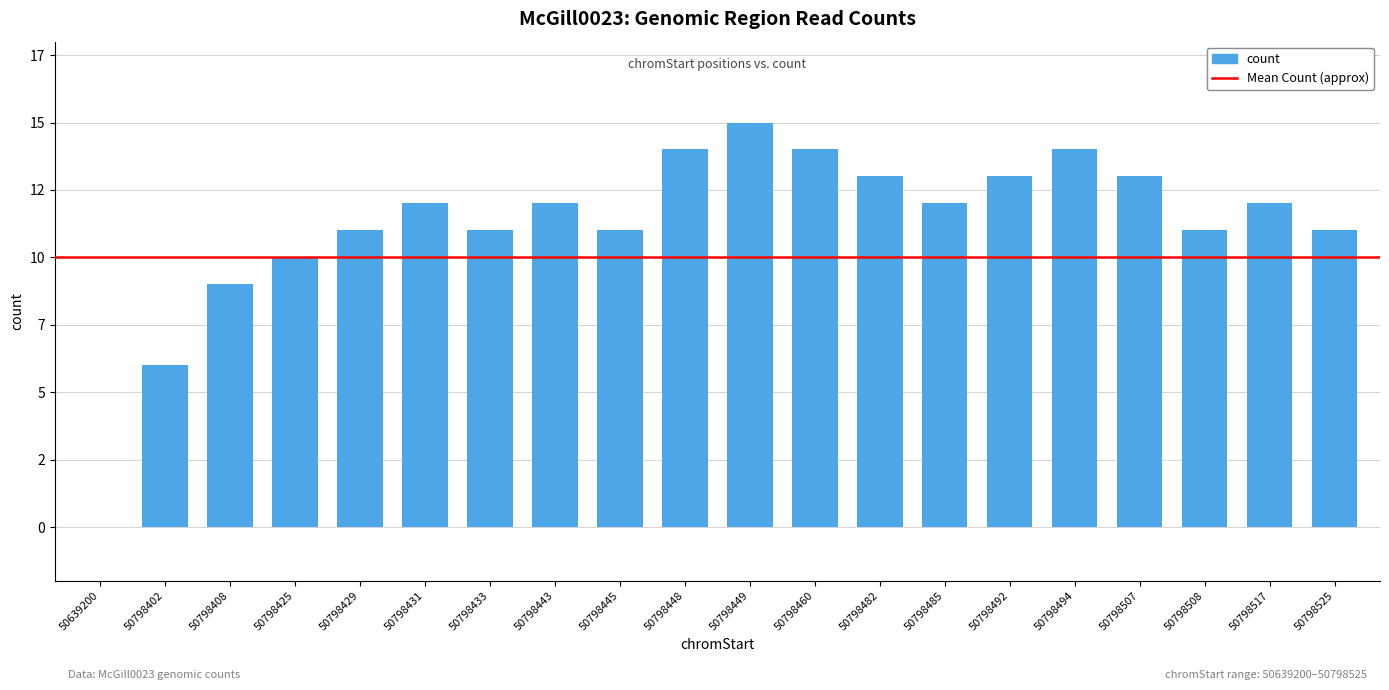

Is it true that the value at 50798494 is 22?

False